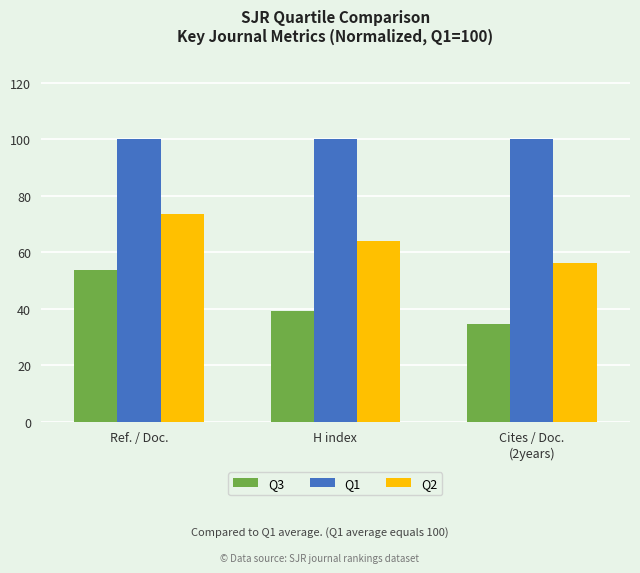

Reading left to right, extract all data points from this chart.

Q3: Ref. / Doc.=53.8	H index=39.3	Cites / Doc.
(2years)=34.5
Q1: Ref. / Doc.=100.0	H index=100.0	Cites / Doc.
(2years)=100.0
Q2: Ref. / Doc.=73.5	H index=64.2	Cites / Doc.
(2years)=56.4